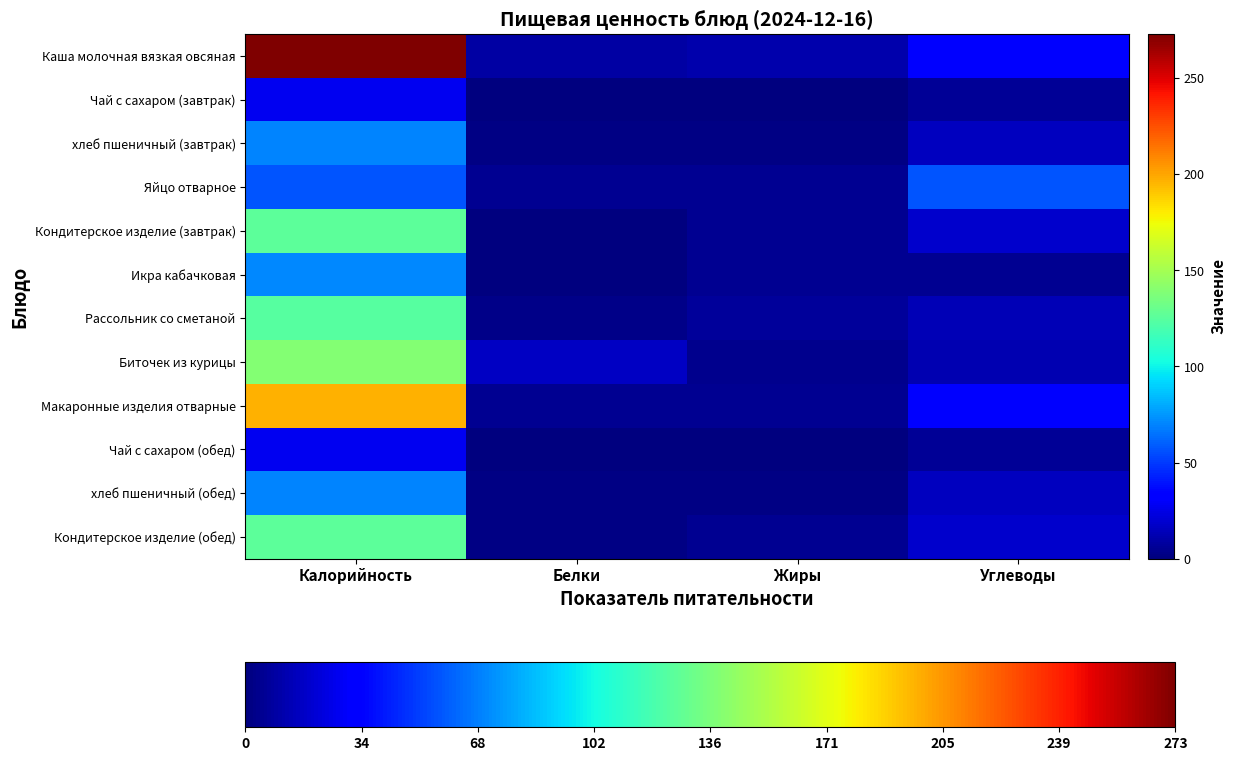

At which category is the sum across all series the highest?

Калорийность